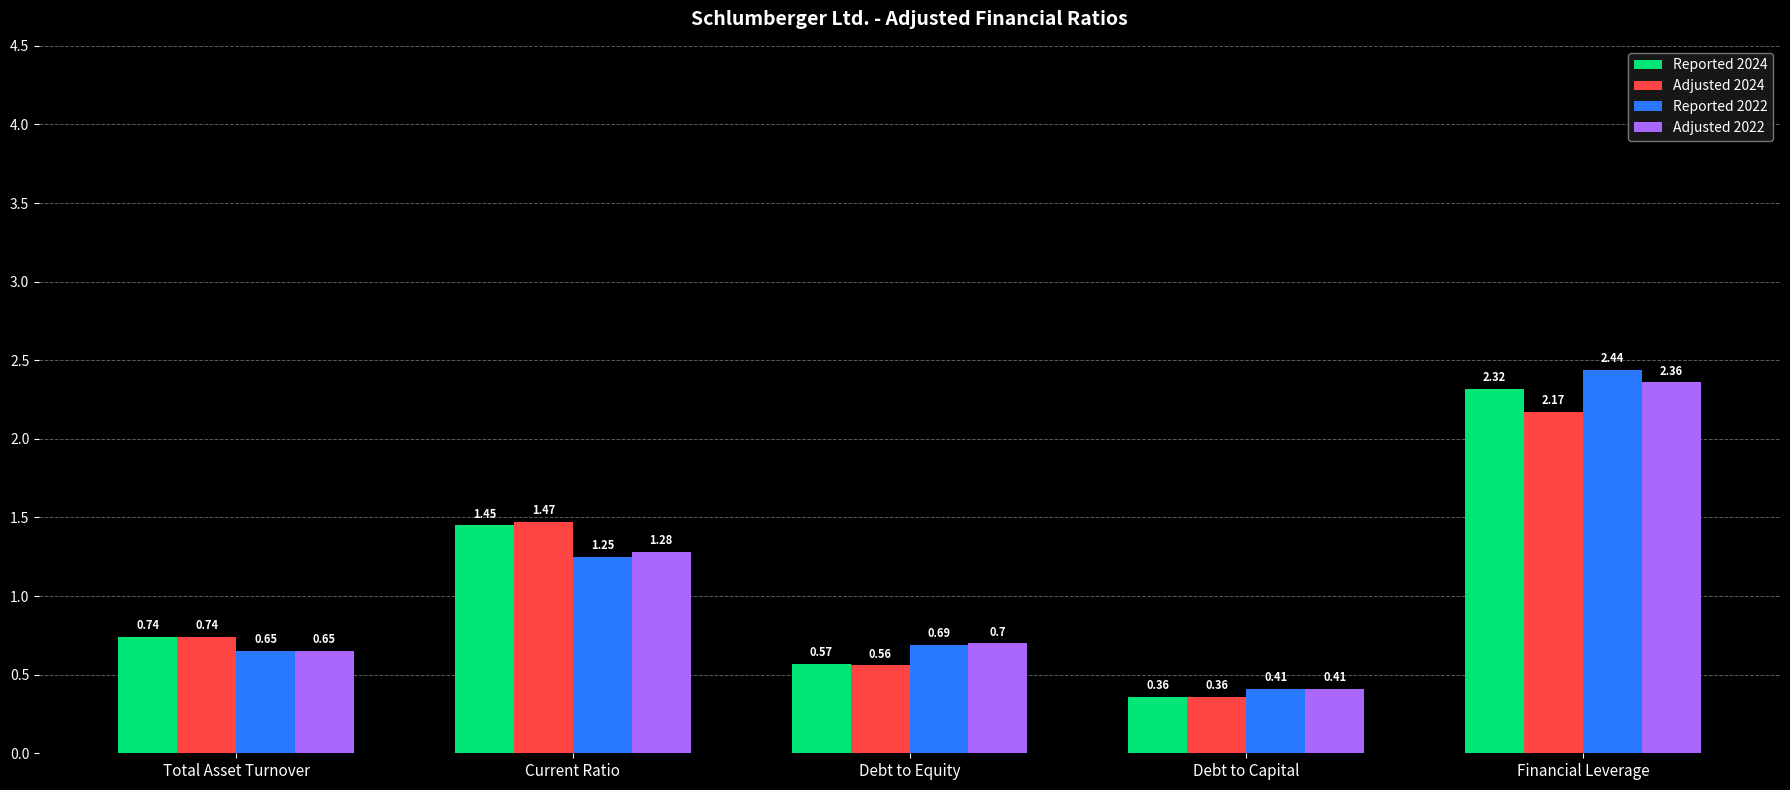

Rank the series by their maximum value, from lowest to highest.

Adjusted 2024, Reported 2024, Adjusted 2022, Reported 2022